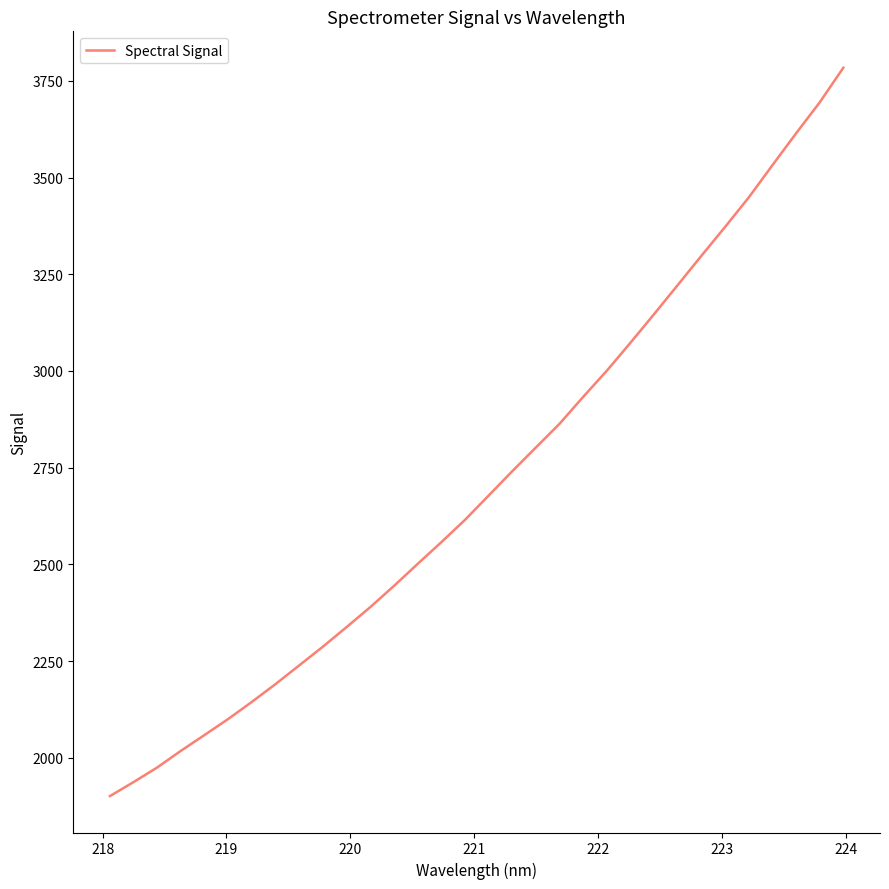

What is the minimum value shown in the chart?

1901.4